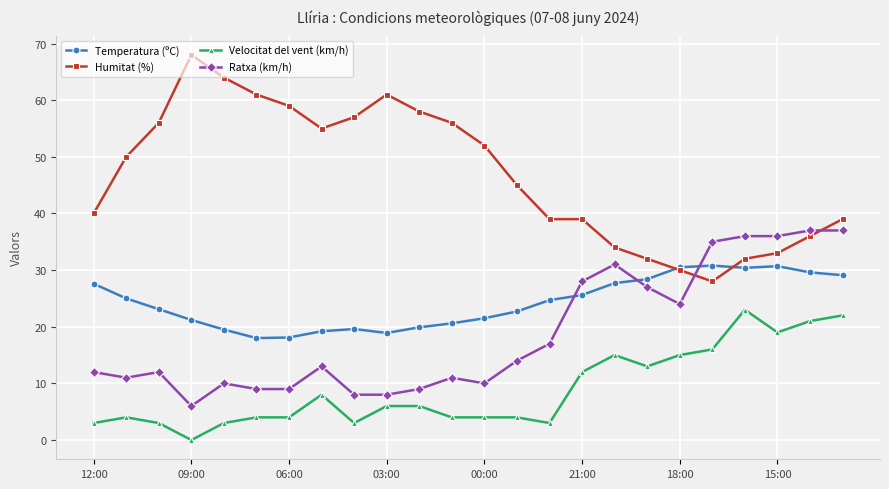

At how many categories does at least one series exceed 30?

24